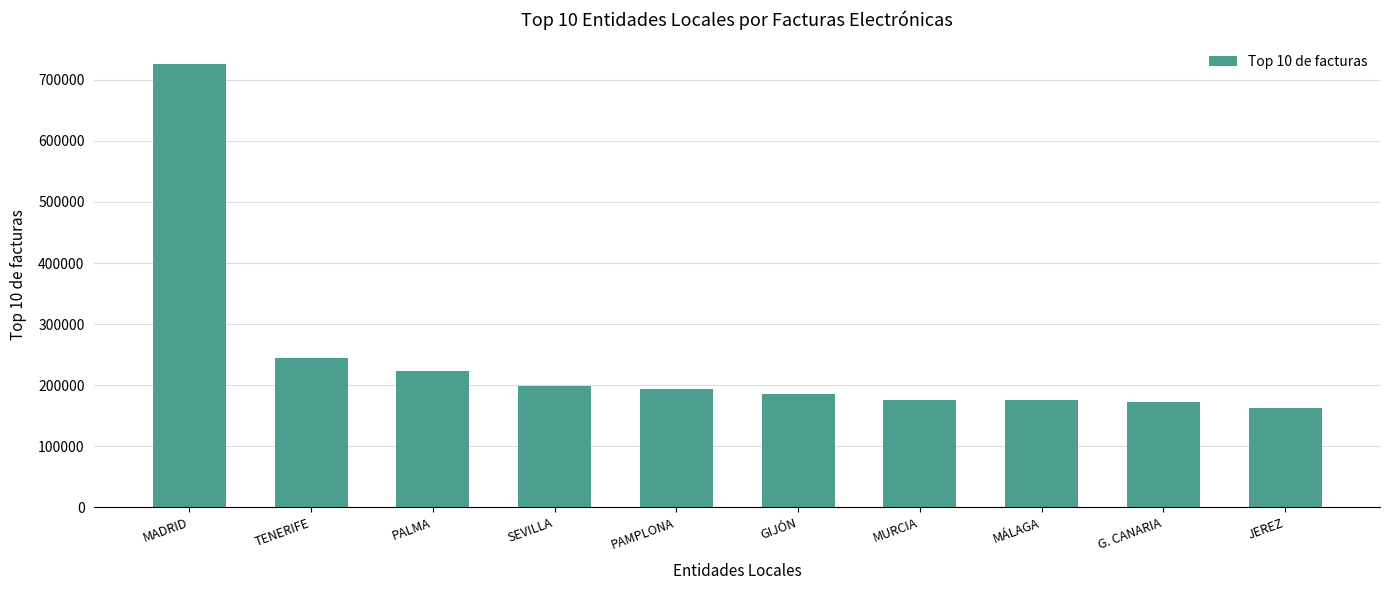

At which category does the chart reach its peak across all series?

MADRID